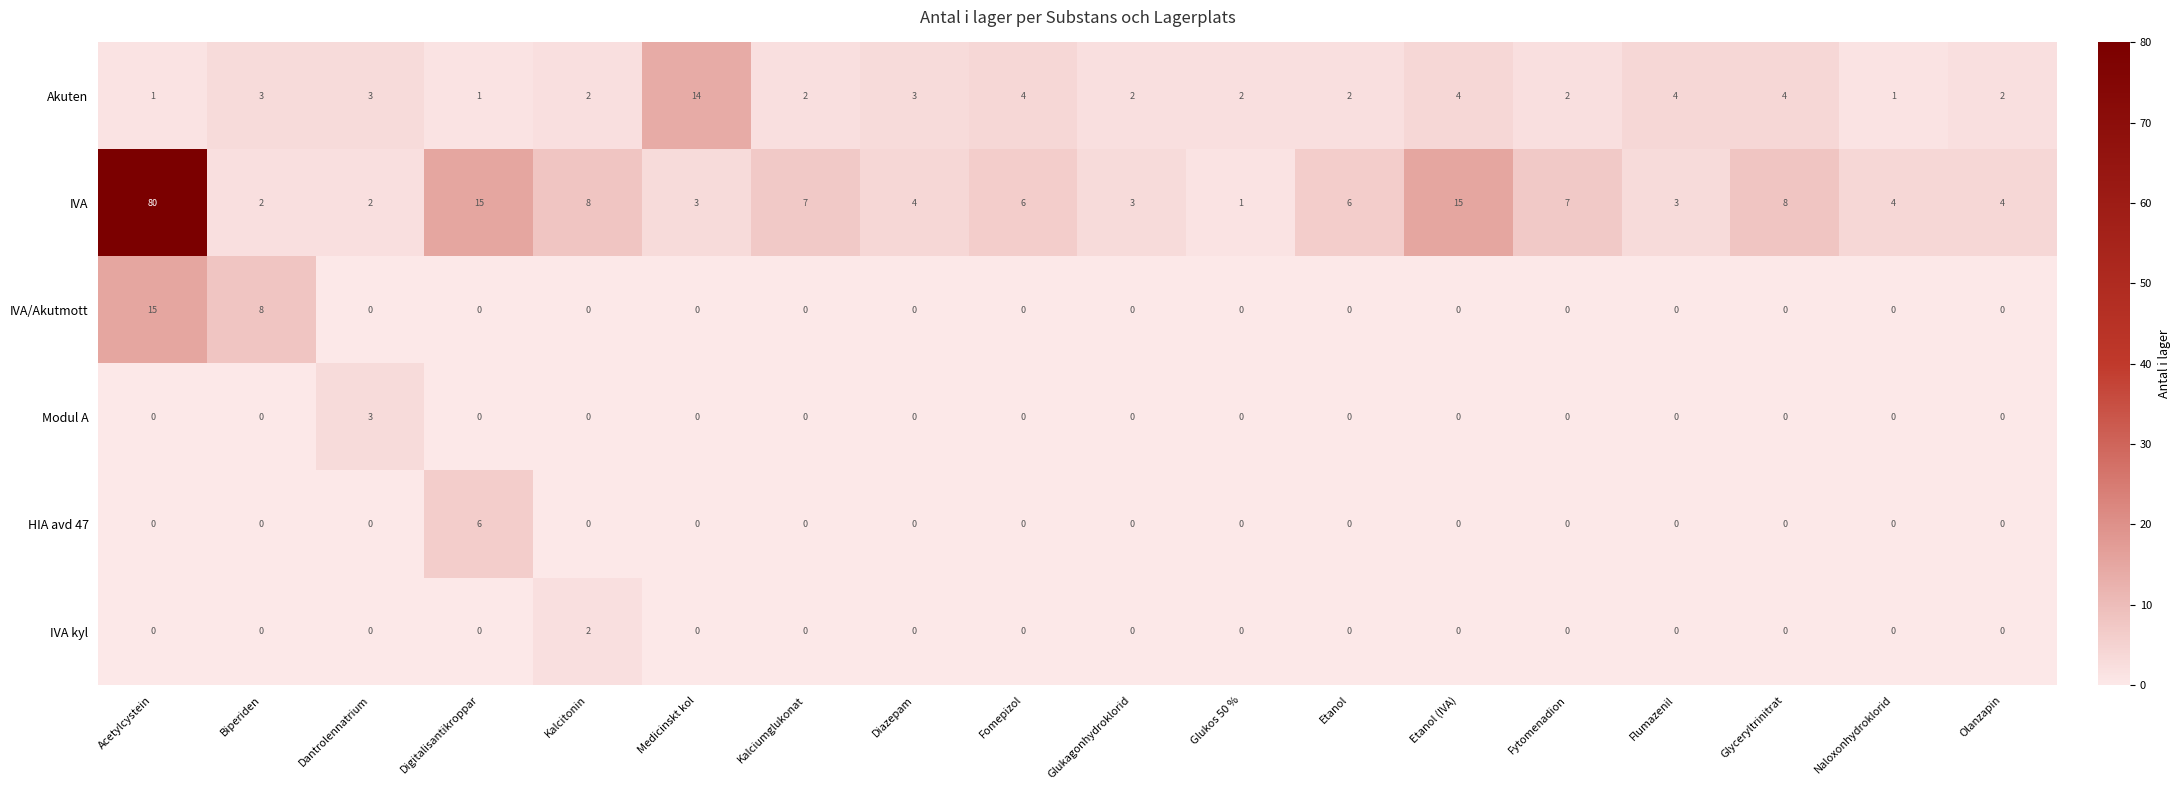

List the series in order of their peak value, lowest first.

IVA kyl, Modul A, HIA avd 47, Akuten, IVA/Akutmott, IVA